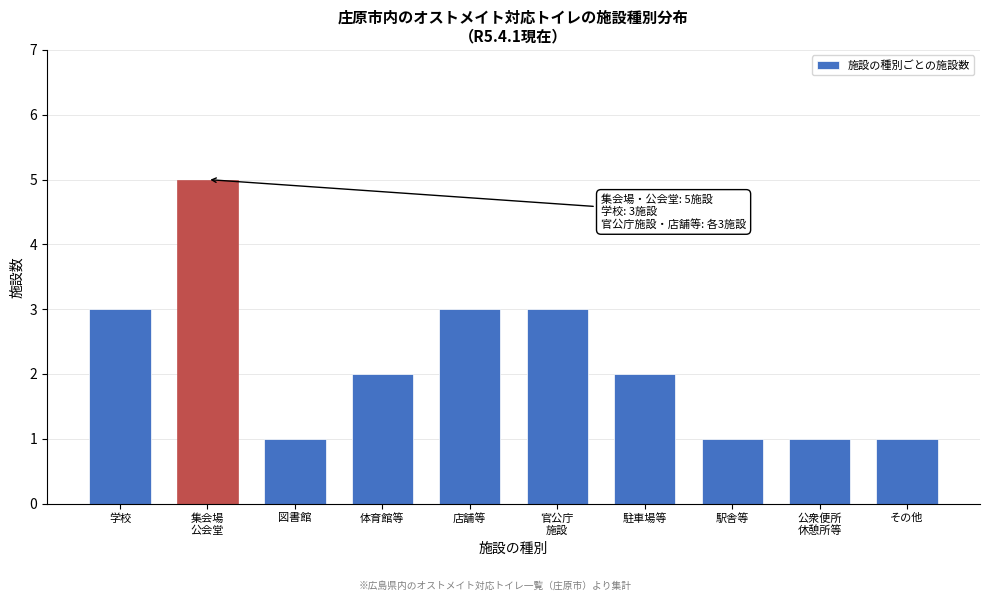

Reading left to right, list all the values displayed in this chart.

3	5	1	2	3	3	2	1	1	1